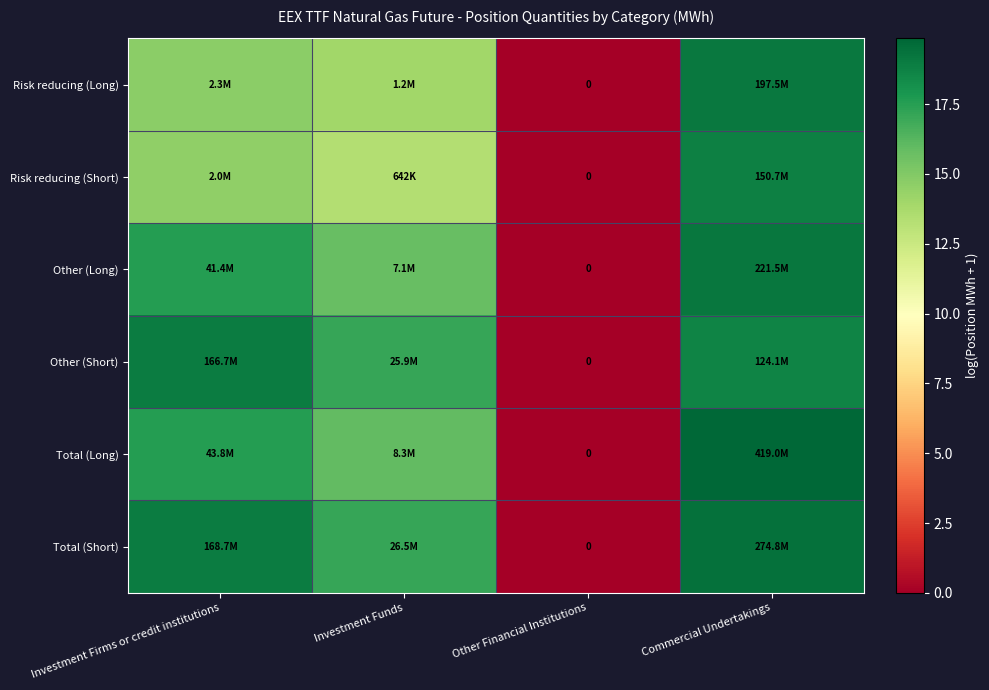

How many series are shown in this chart?

6